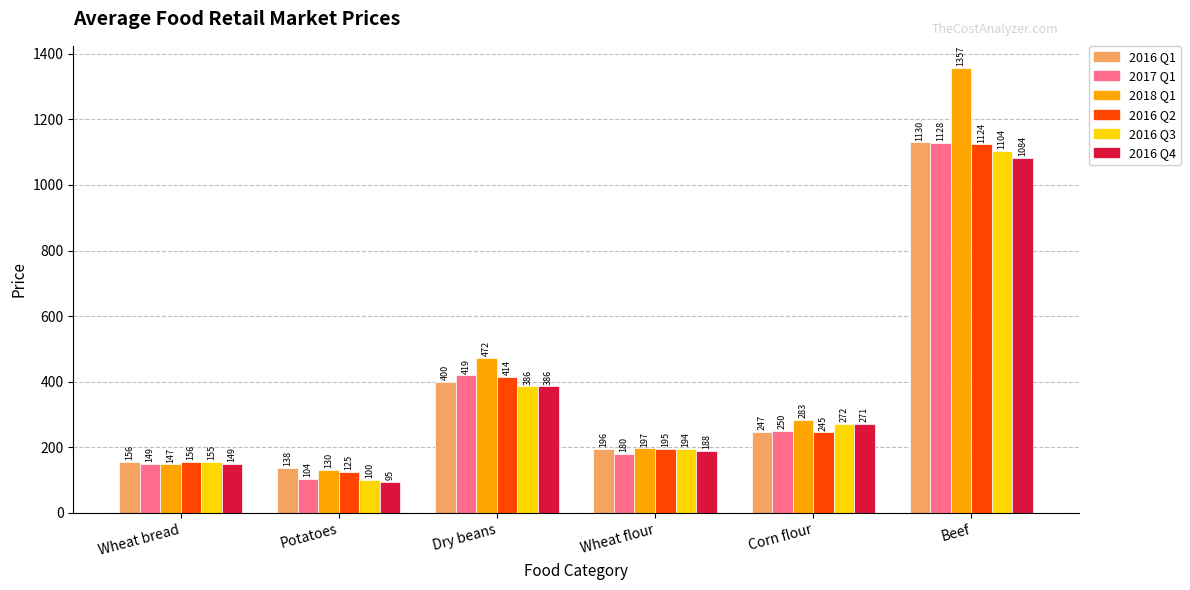

What is the difference between the second highest and second lowest values in the 2017 Q1 series?

269.6